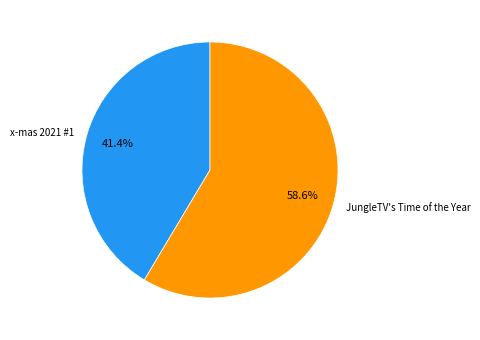

What is the ratio of the value at x-mas 2021 #1 to the value at JungleTV's Time of the Year?

0.7